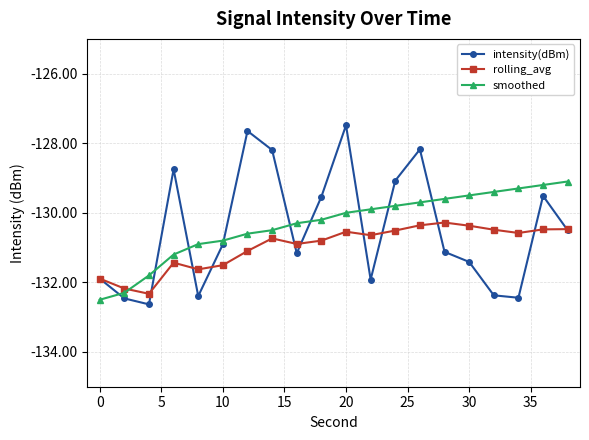

List the series in order of their overall mean, highest first.

smoothed, intensity(dBm), rolling_avg